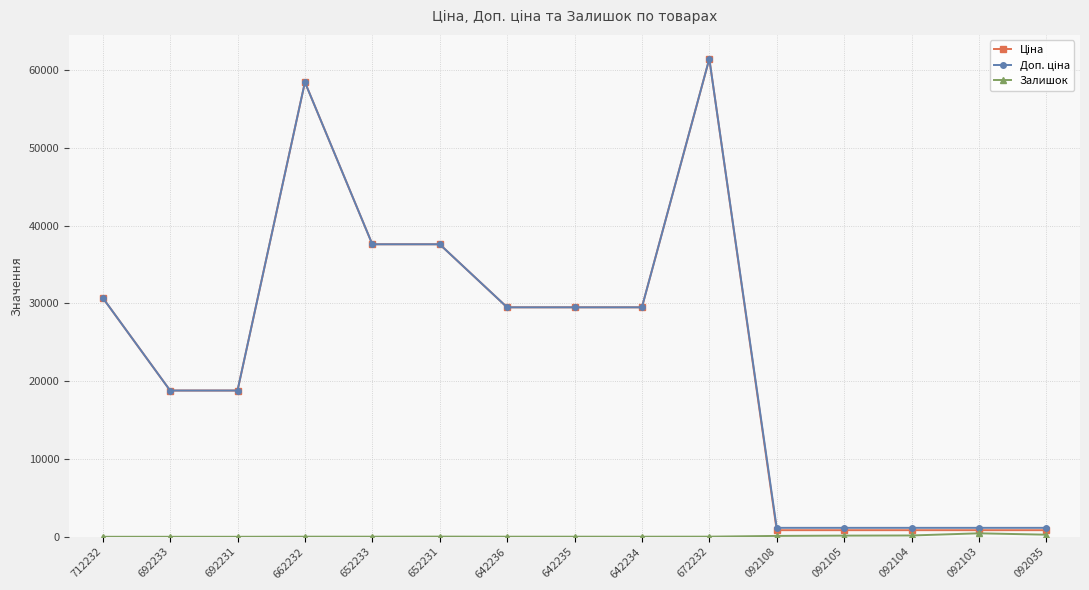

How many distinct data groups are displayed?

3